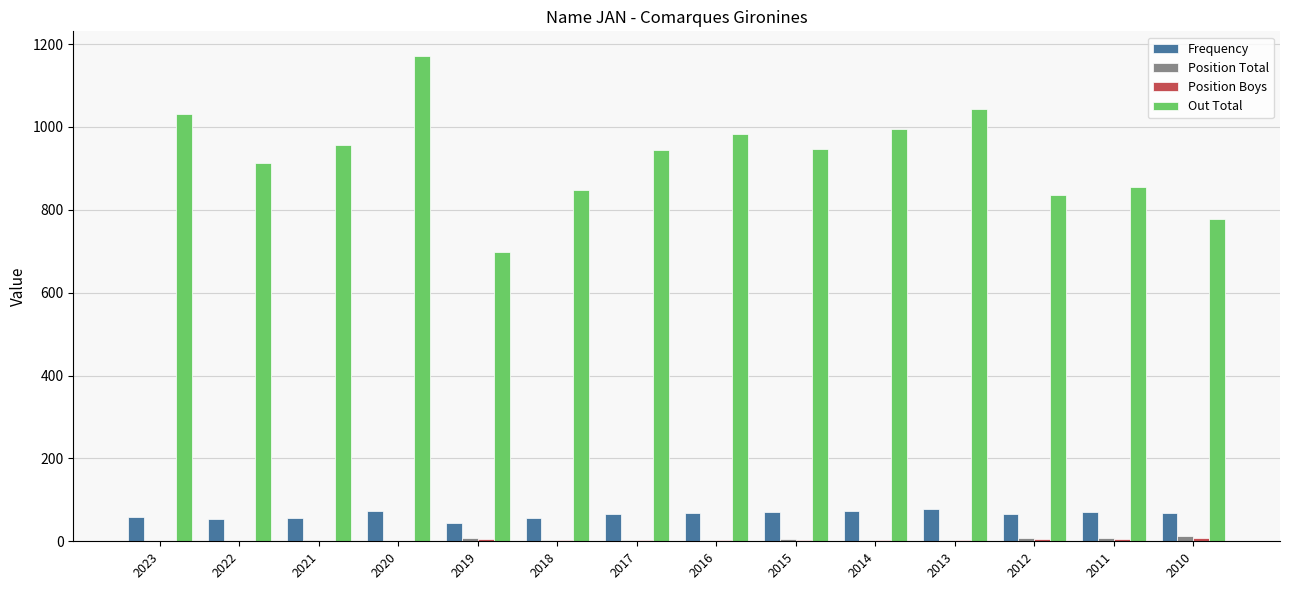

What is the highest value of the Out Total series?

1172